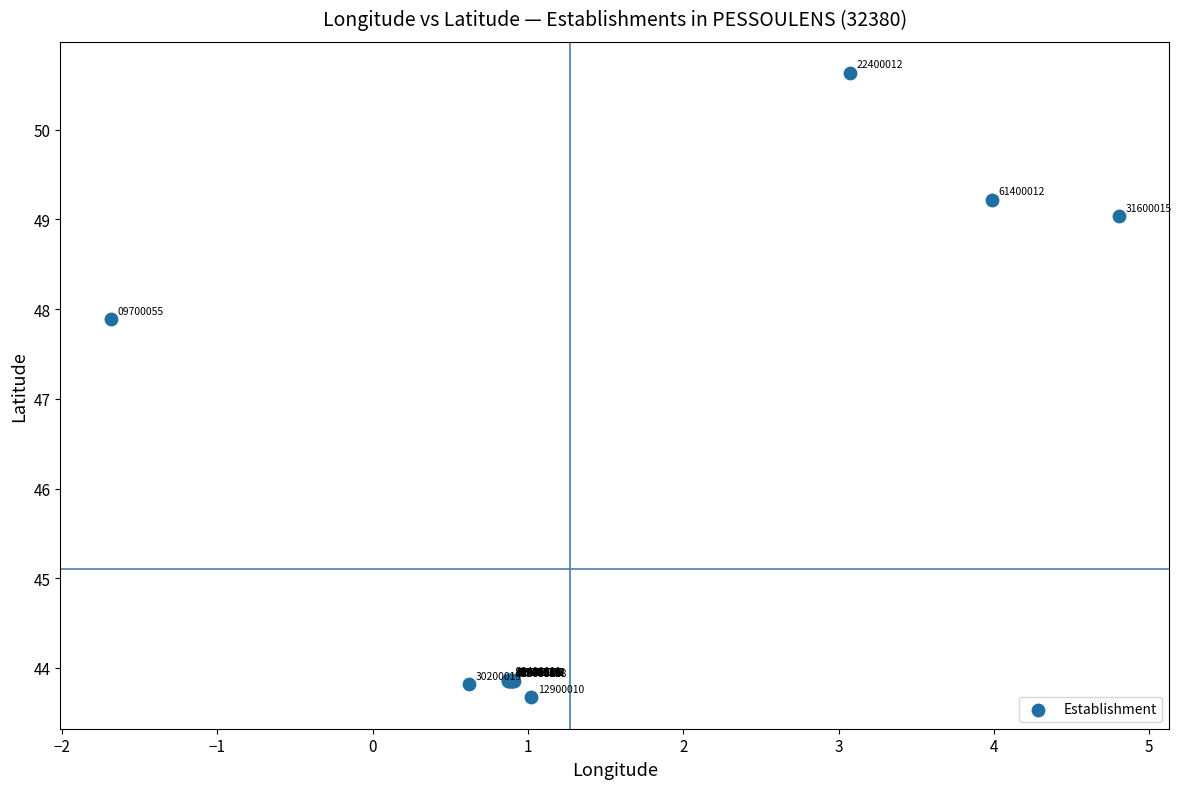

What Y value in the scatter plot is closest to 47?

47.9